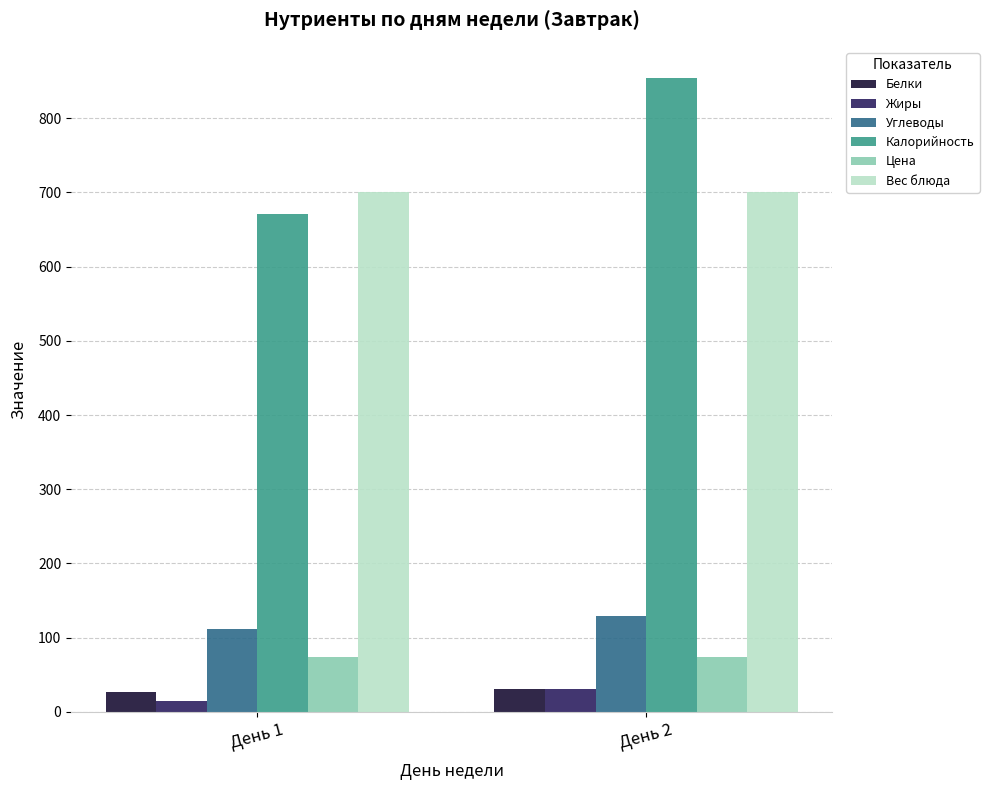

Reading right to left, what are all the values shown in this chart?

Белки: 30.4	26.8
Жиры: 30.1	14.2
Углеводы: 129.2	111.8
Калорийность: 853.7	670.9
Цена: 74.1	74.1
Вес блюда: 701.0	701.0